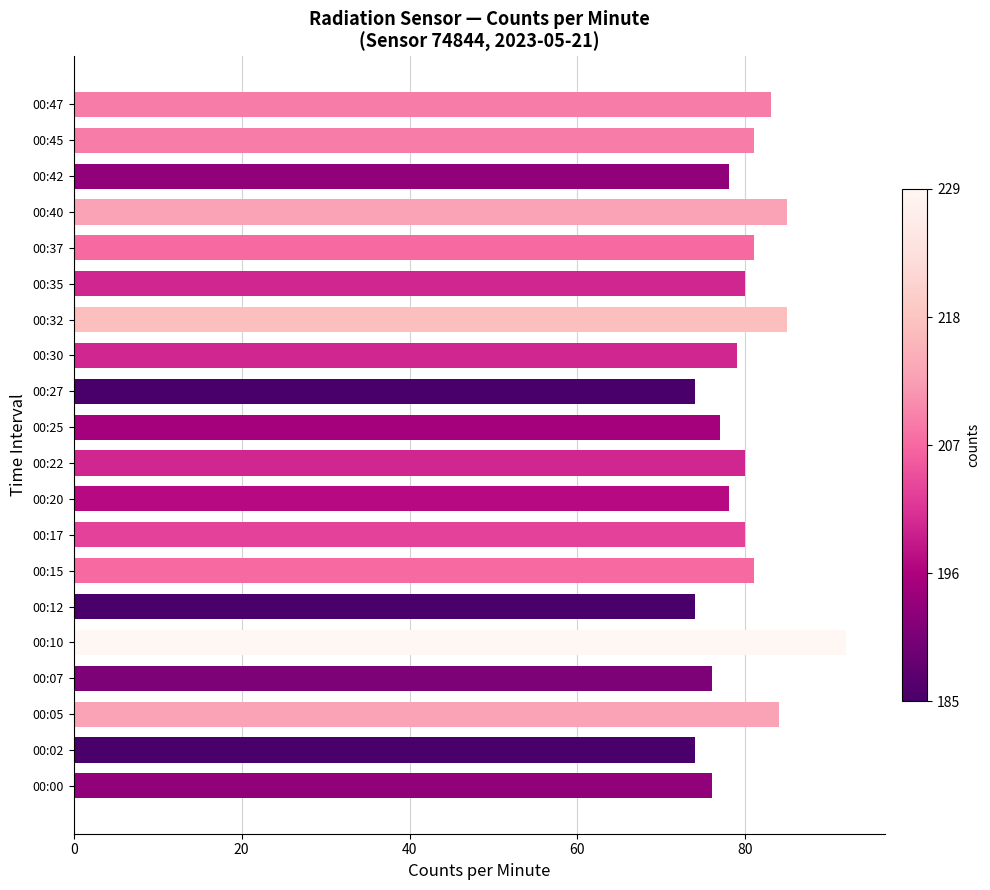

Approximately how many times larger is the value at 00:40 compared to 00:45?

1.0